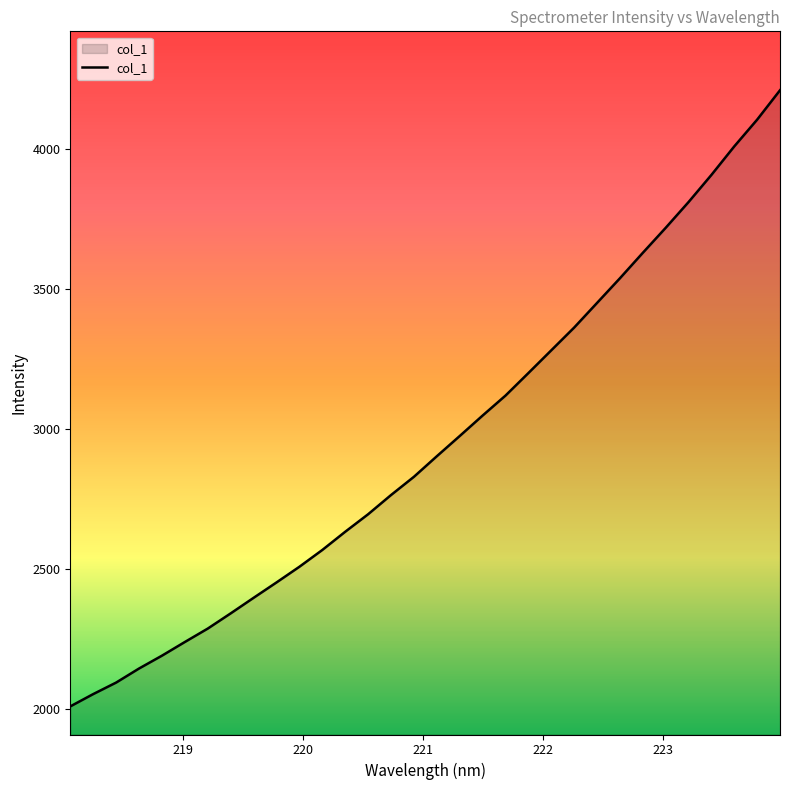

What is the difference between the maximum and minimum values?

2201.9